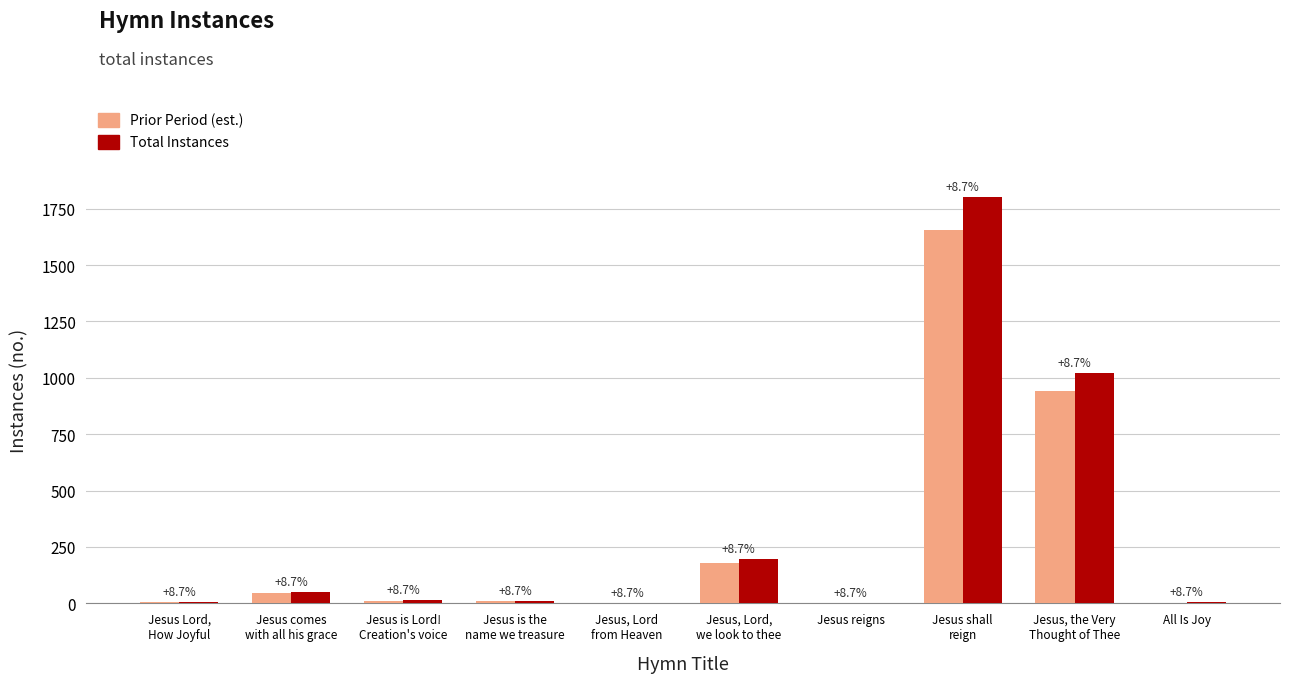

How many groups of bars are there?

10